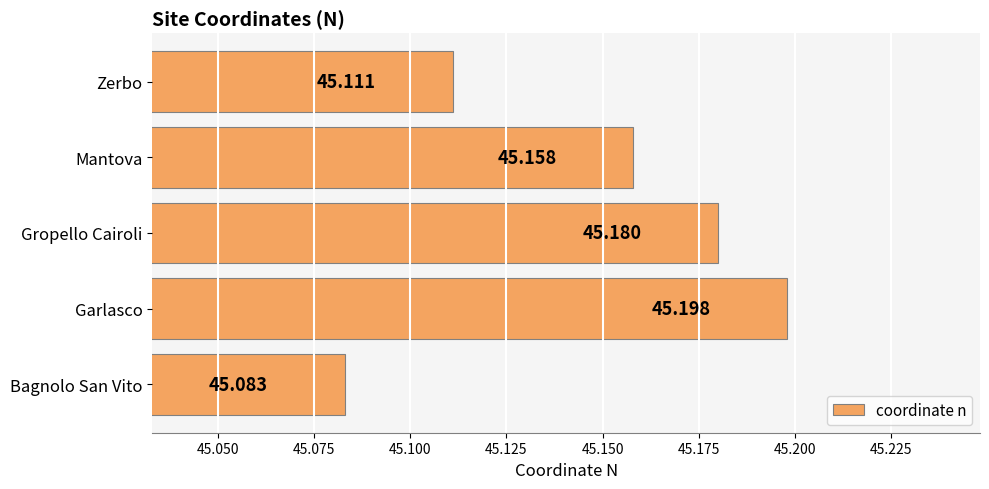

List the labels in order of value, largest first.

Garlasco, Gropello Cairoli, Mantova, Zerbo, Bagnolo San Vito